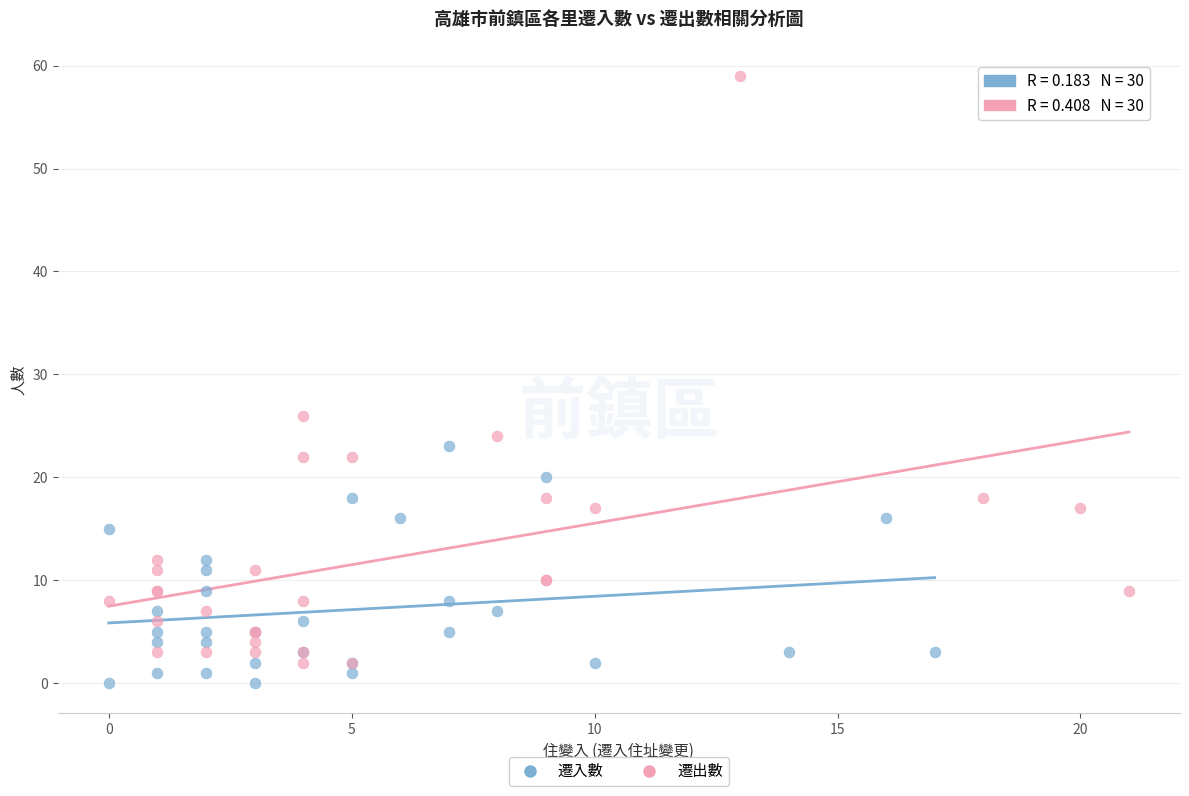

Which series has the largest Y range (max minus min)?

遷出數